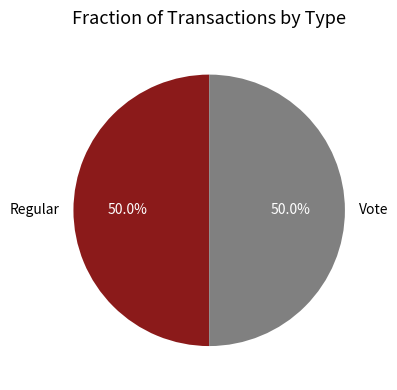

Is it true that Regular is 41% of the pie?

False